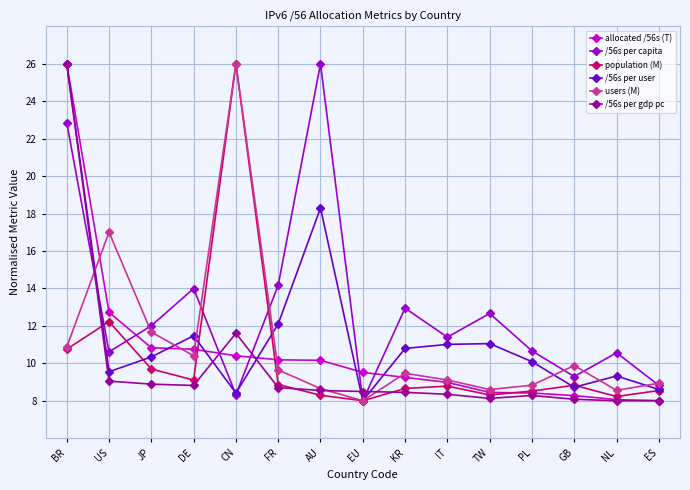

What is the greatest value displayed?

26.0